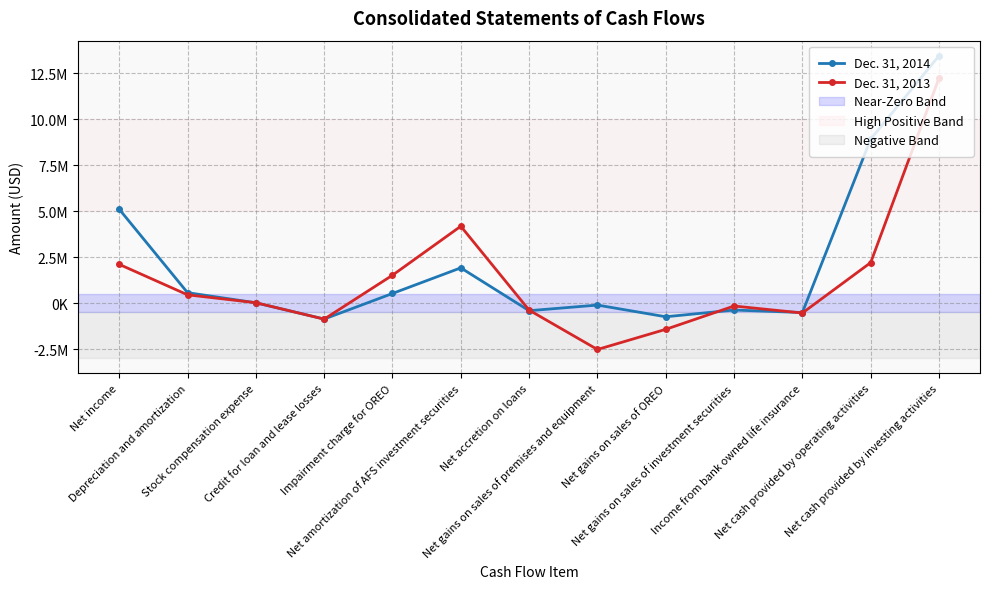

At which label does Dec. 31, 2013 first exceed 22000?

Net income